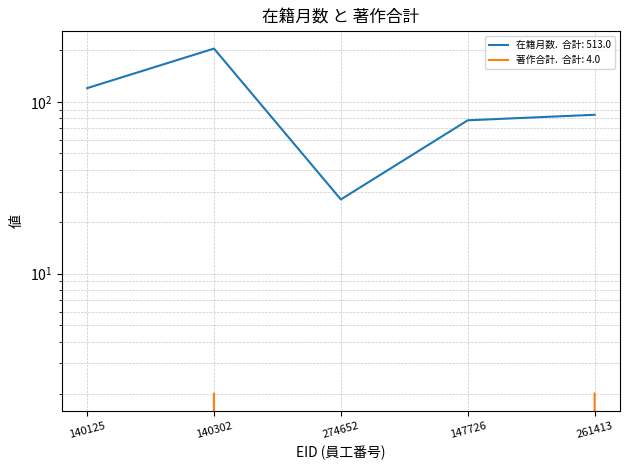

Which category has the highest value in the 在籍月数 series?

140302